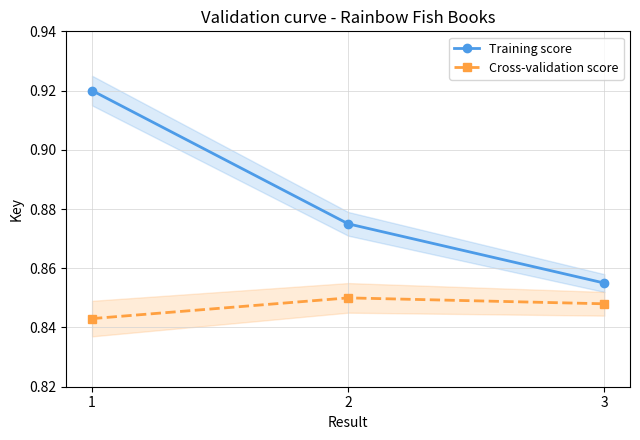

What is the sum of all Cross-validation score values?

2.5